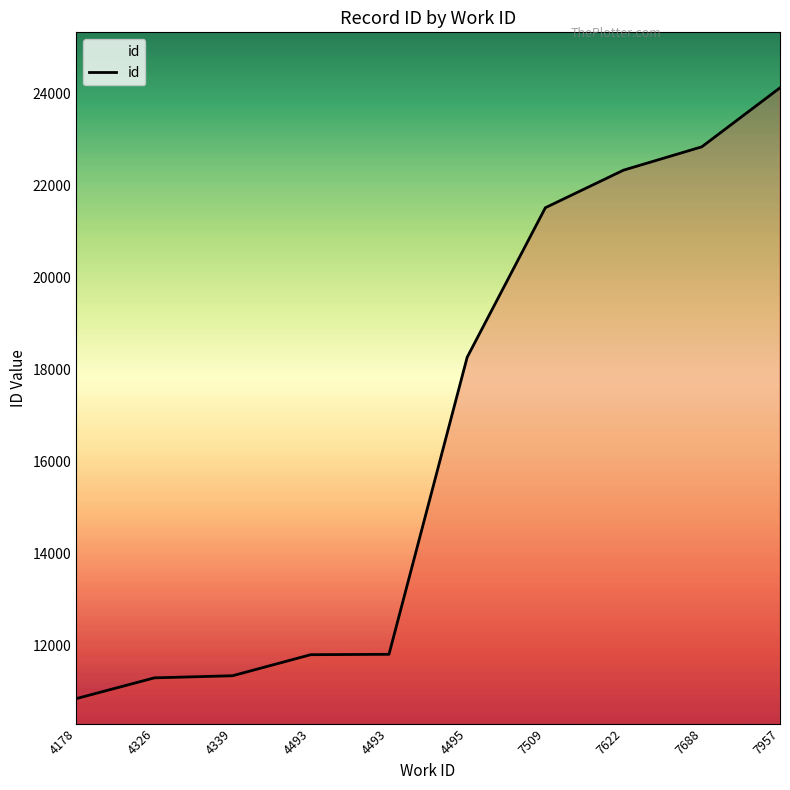

What is the minimum value shown in the chart?

10848